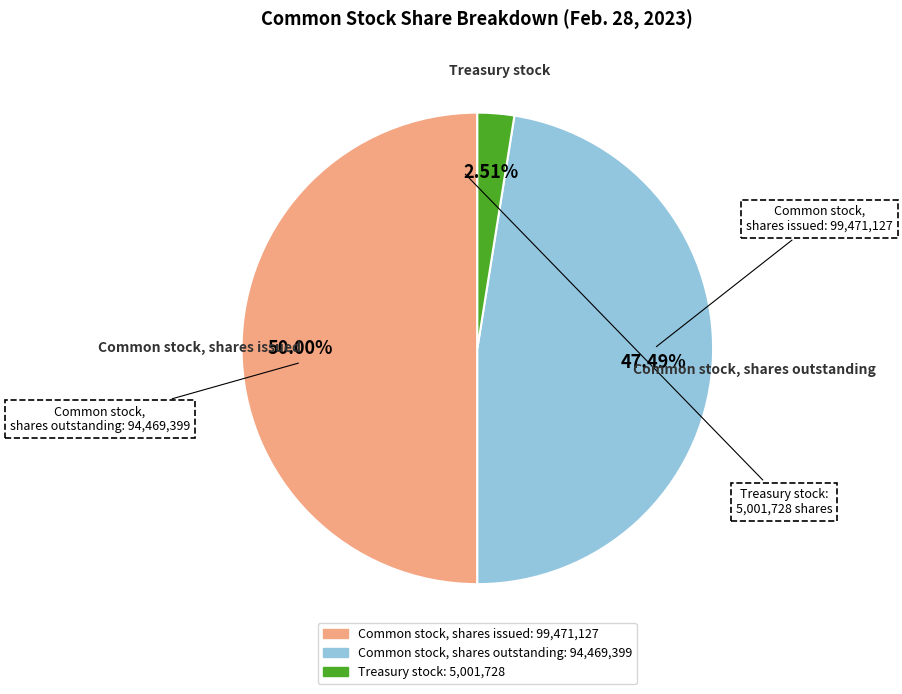

Which category has the biggest portion of the pie?

Common stock, shares issued